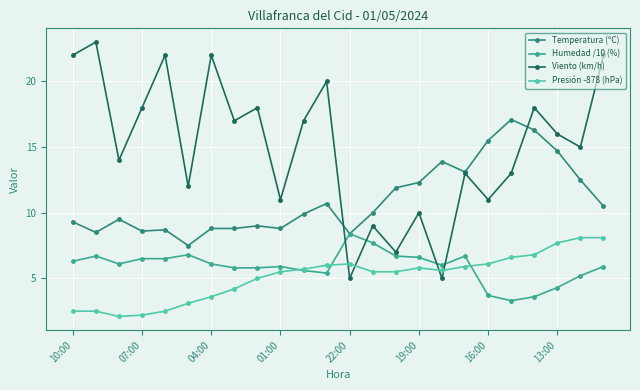

At how many categories does at least one series exceed 6?

24